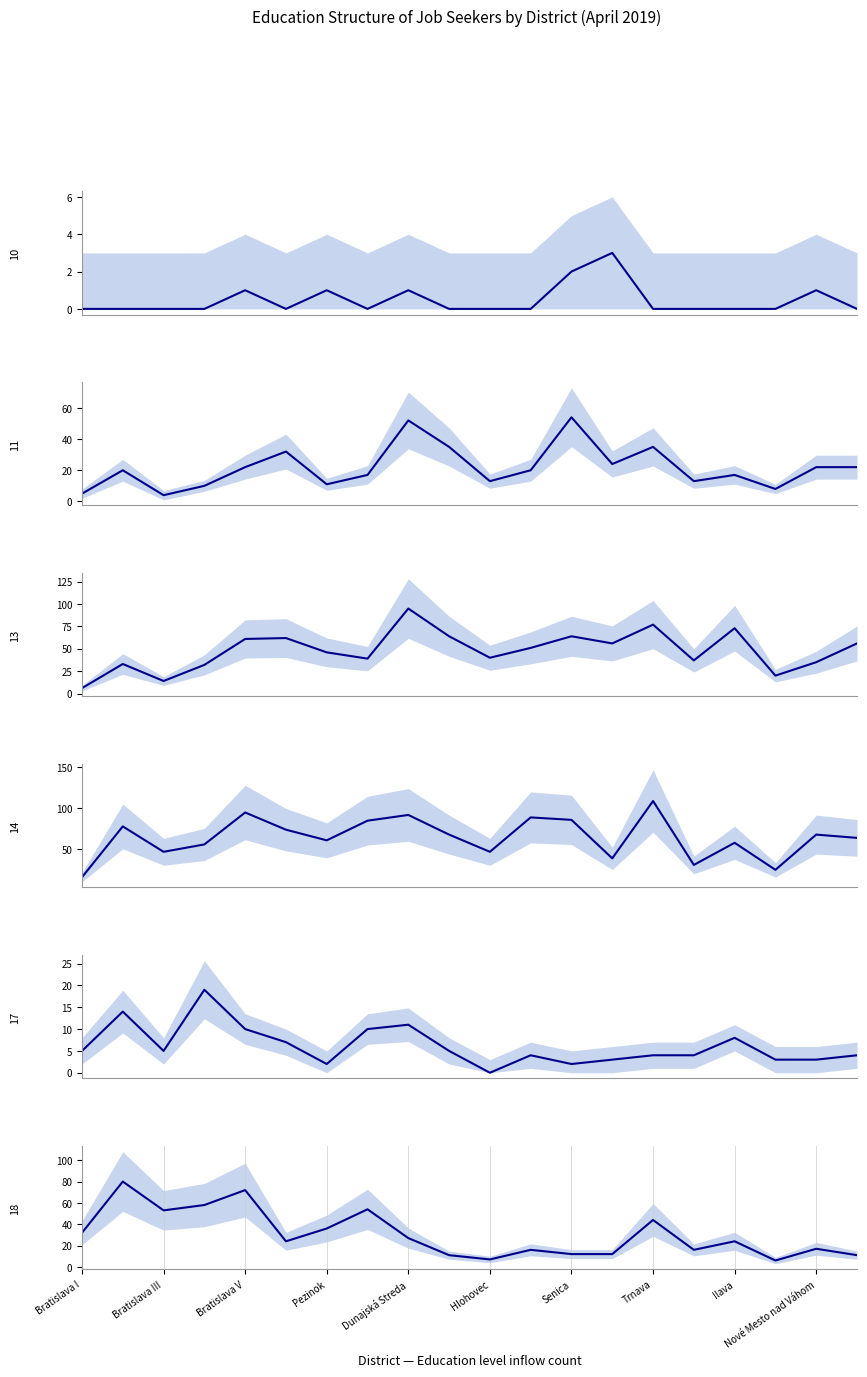

At how many categories does at least one series exceed 4?

20